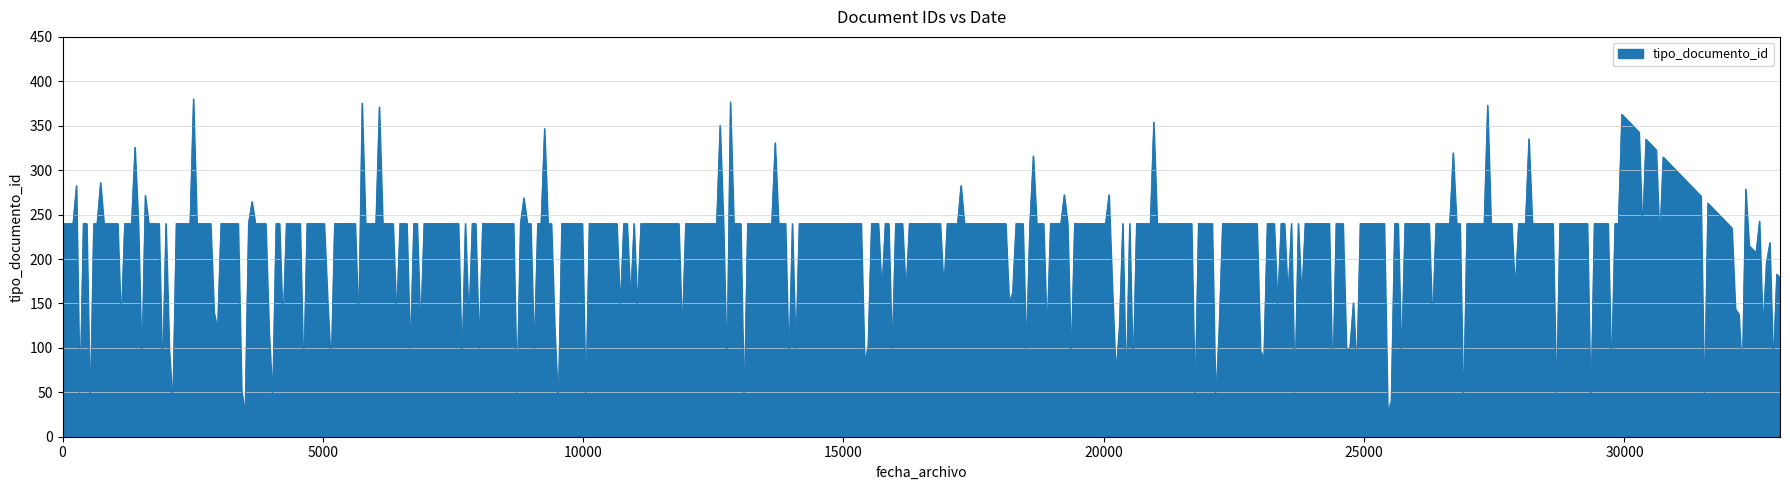

What is the difference between the maximum and minimum values?

354.5